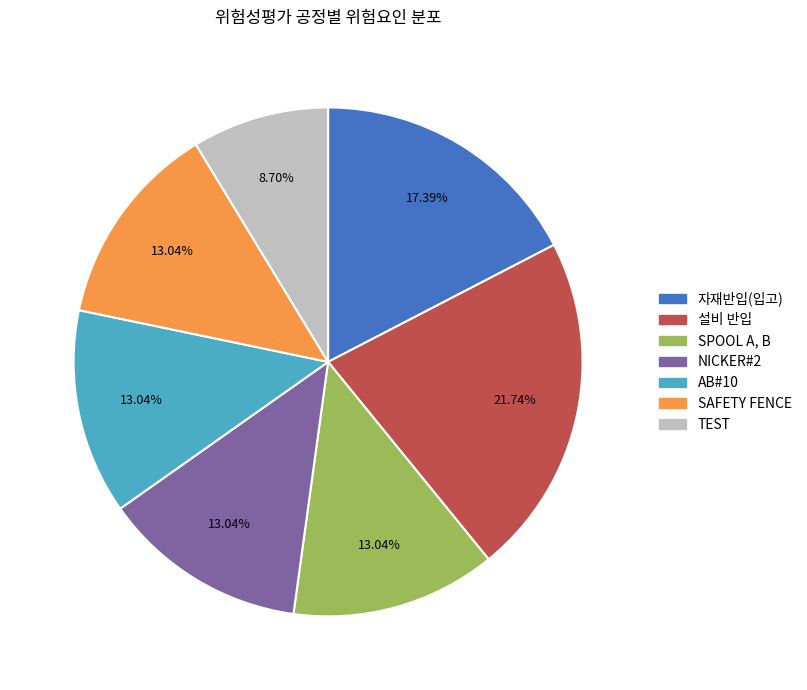

Combined, do SAFETY FENCE and 설비 반입 account for over 50%?

No